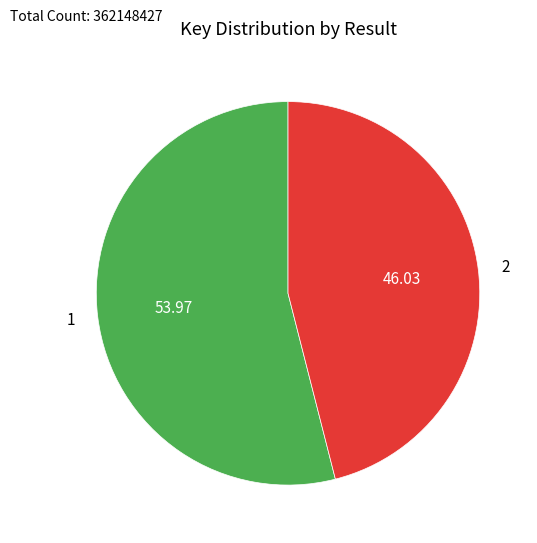

Approximately how many times larger is the value at 2 compared to 1?

0.9